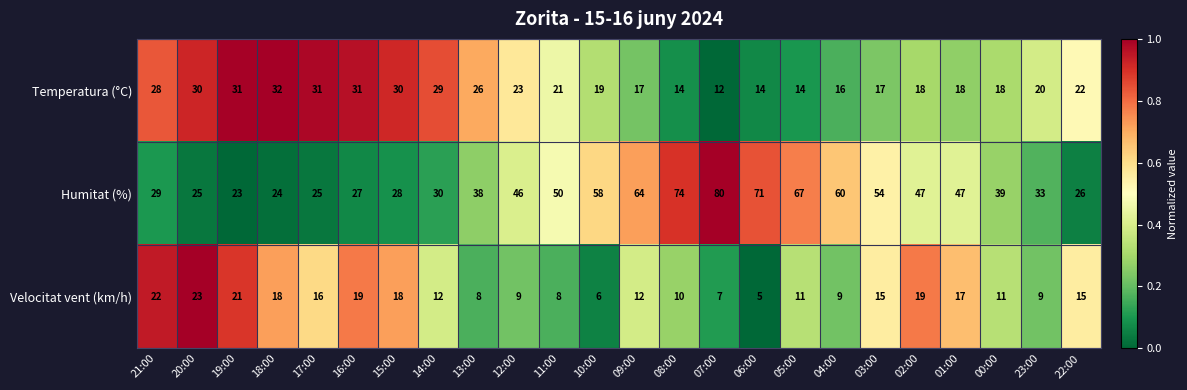

What is the difference between the highest and lowest values at 05:00?

56